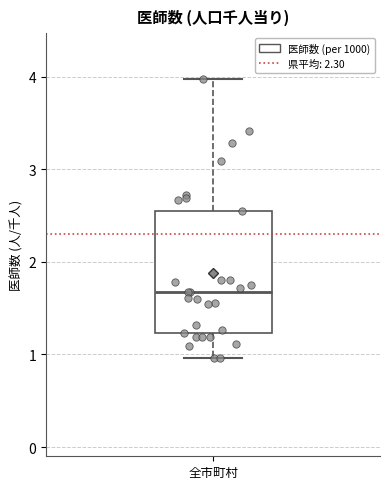

Where does the upper whisker of the box for 全市町村 end on the y-axis? The values are not printed on the chart, so give them approximately, as read against the axis.

4.0